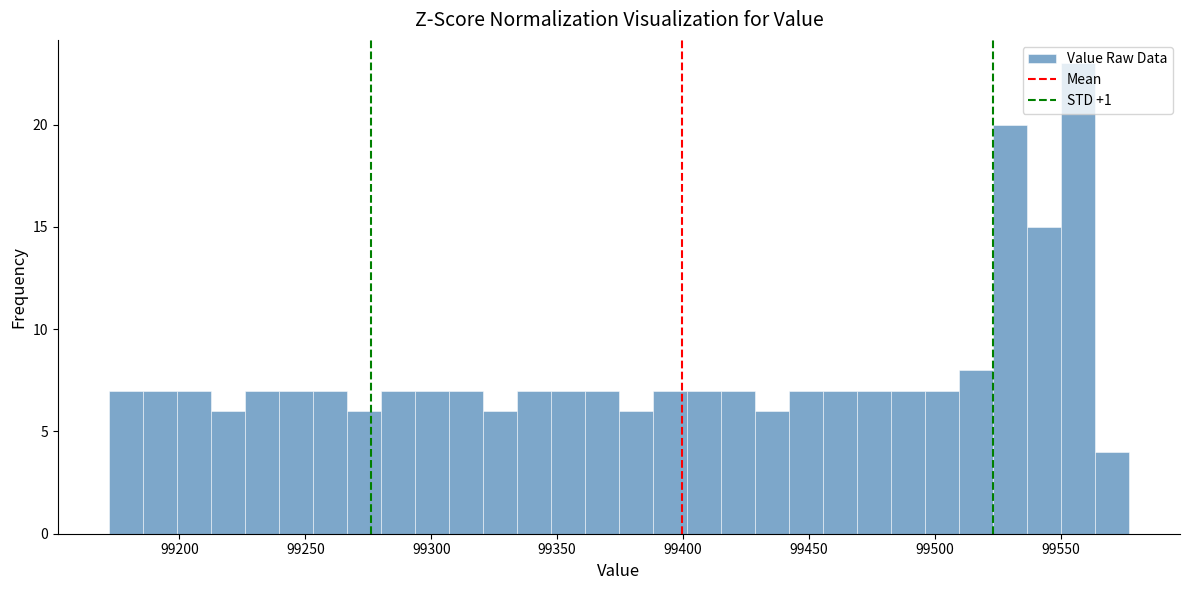

Around what value on the x-axis is the tallest bar? Give the approximate position of its centre, as read against the axis.

99555